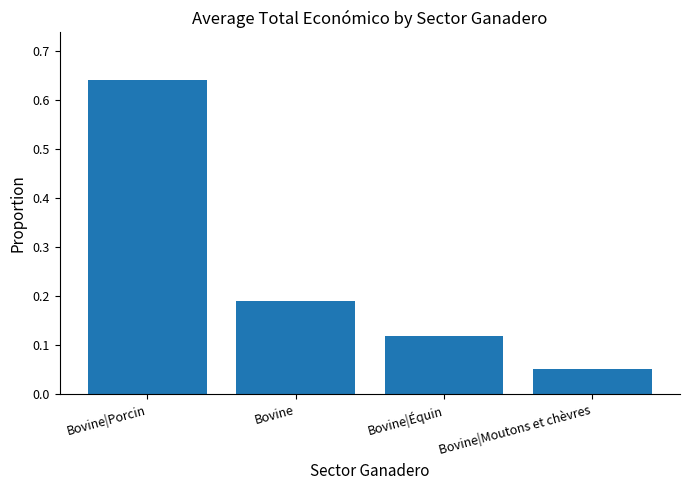

What is the label of the 4th bar from the right?

Bovine|Porcin